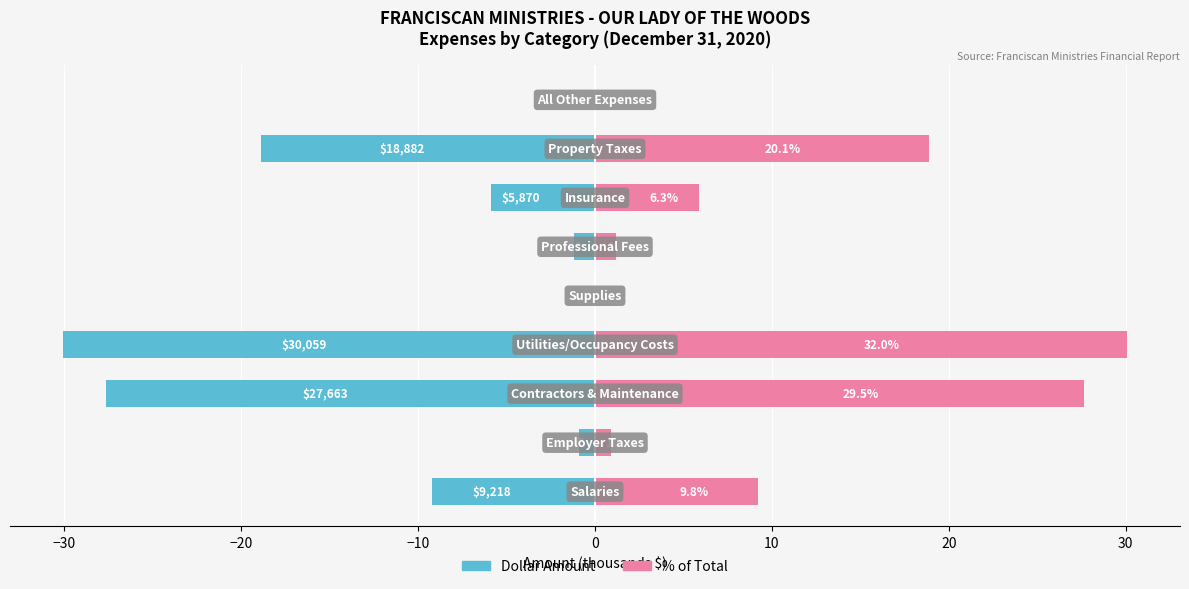

Reading left to right, what are all the values shown in this chart?

Amount (thousands): -9.2	-0.9	-27.7	-30.1	-0.1	-1.2	-5.9	-18.9	-0.0
Amount (mirrored): 9.2	0.9	27.7	30.1	0.1	1.2	5.9	18.9	0.0